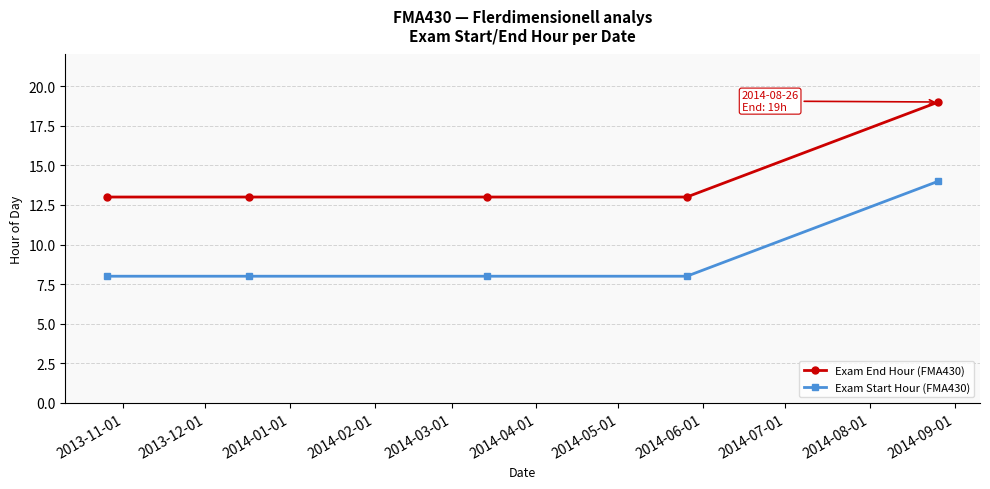

True or false: Exam End Hour (FMA430) and Exam Start Hour (FMA430) cross at least once.

False